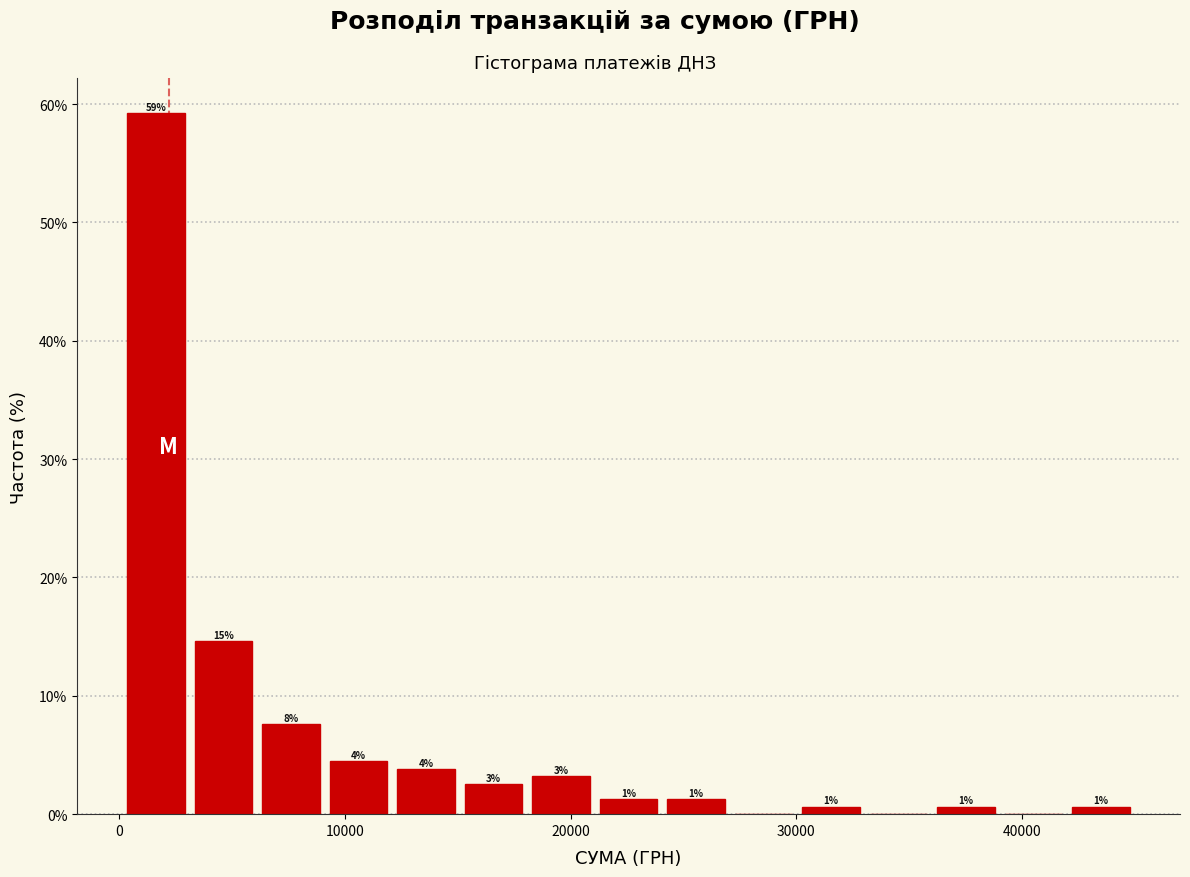

Read against the x-axis, roughly where is the centre of the tallest bar?

2000